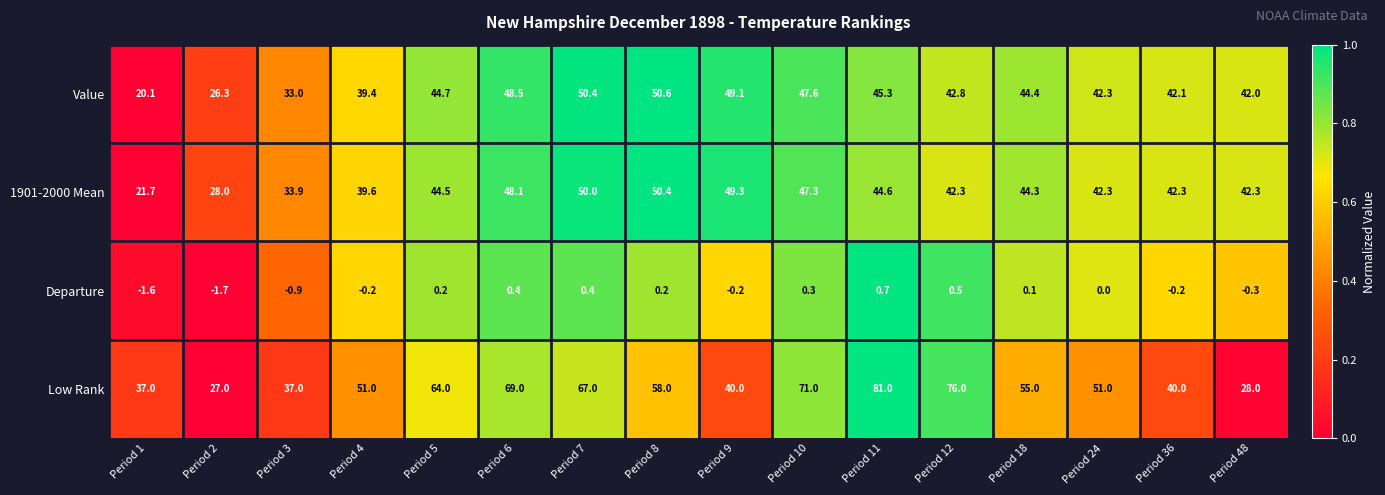

At Period 11, list the series in order from smallest to largest.

Departure, 1901-2000 Mean, Value, Low Rank